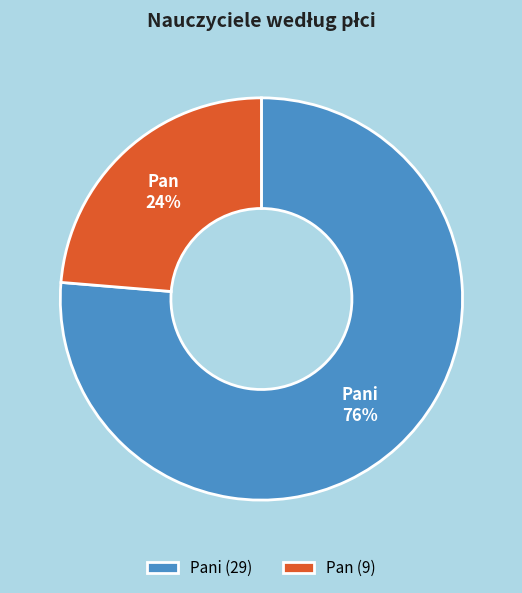

What is the largest slice in the pie chart?

Pani